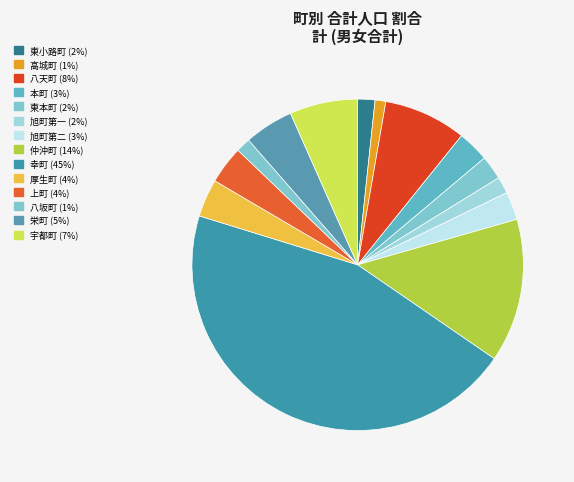

What portion of the pie excludes 厚生町?

96.3%